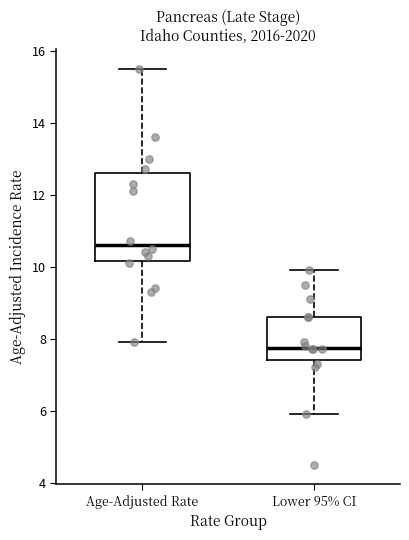

Reading left to right, read every box against the y-axis: the position of its median line, the range the box covers, and the ends of its whiskers. The values are not printed on the chart, so give them approximately, as read against the axis.

Age-Adjusted Rate: median 10.6, box 10.2 to 12.6, whiskers 8.0 to 15.6
Lower 95% CI: median 7.8, box 7.4 to 8.6, whiskers 6.0 to 10.0